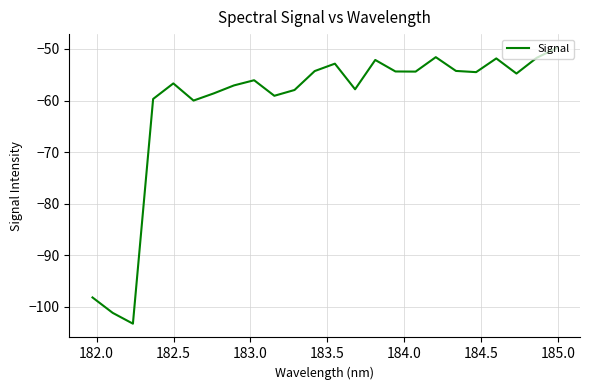

Does the chart have visible grid lines?

Yes